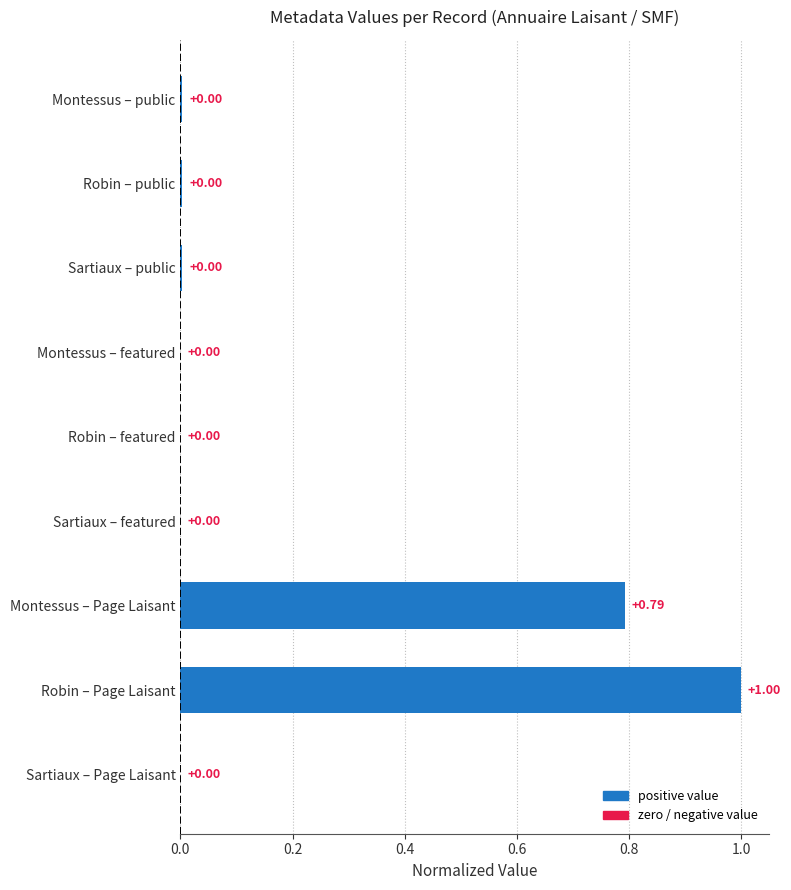

What is the sum of all values?

1.8